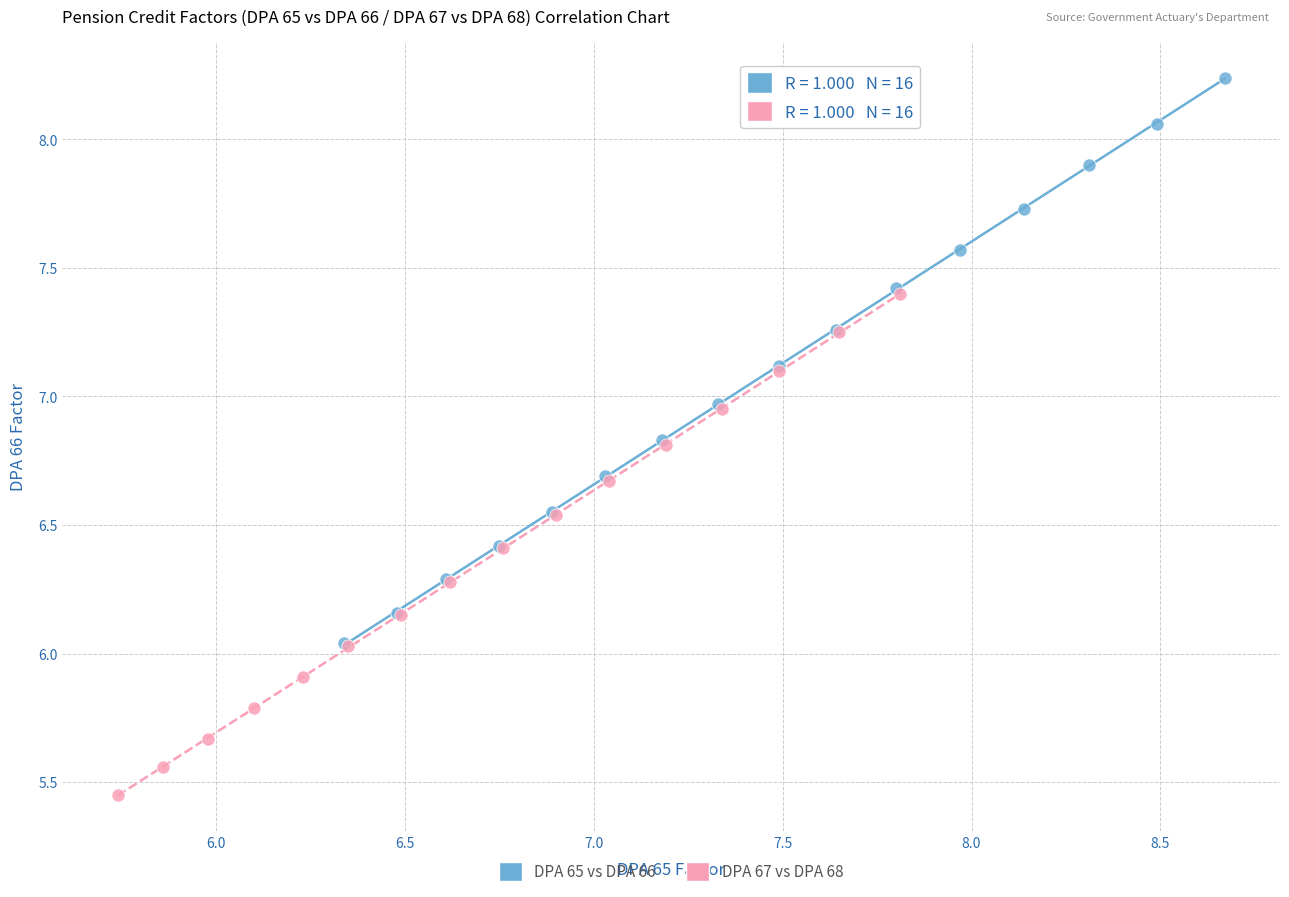

Which series reaches the minimum Y coordinate?

DPA 67 vs DPA 68